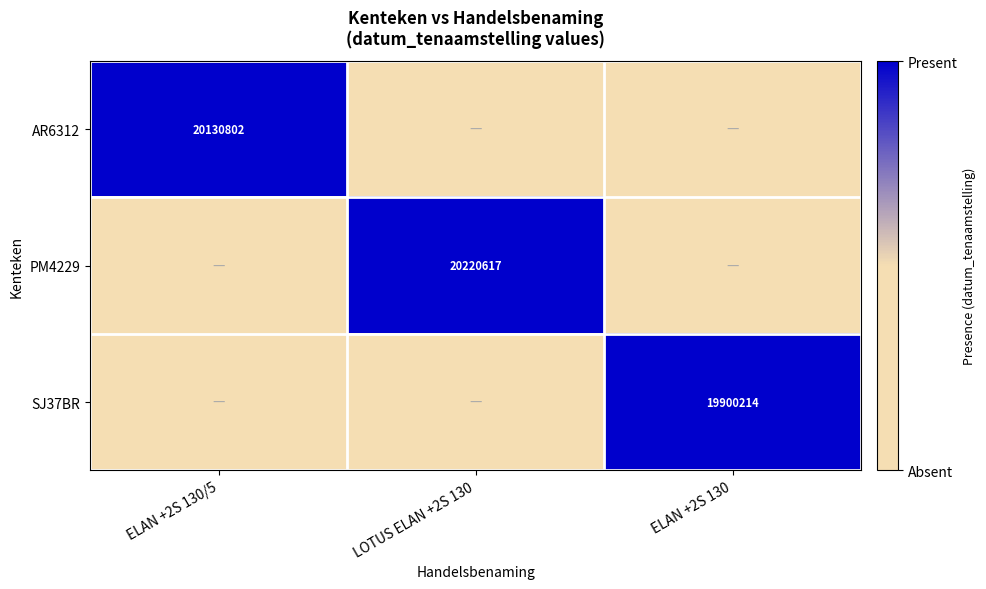

True or false: AR6312 has a value of 5075035 at ELAN +2S 130/5.

False